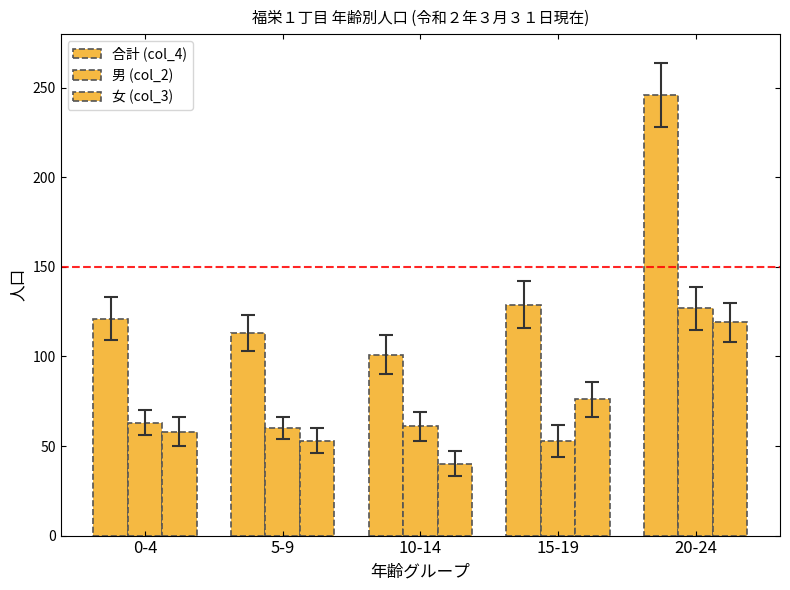

What is the difference between the maximum and minimum values in the 男 (col_2) series?

74